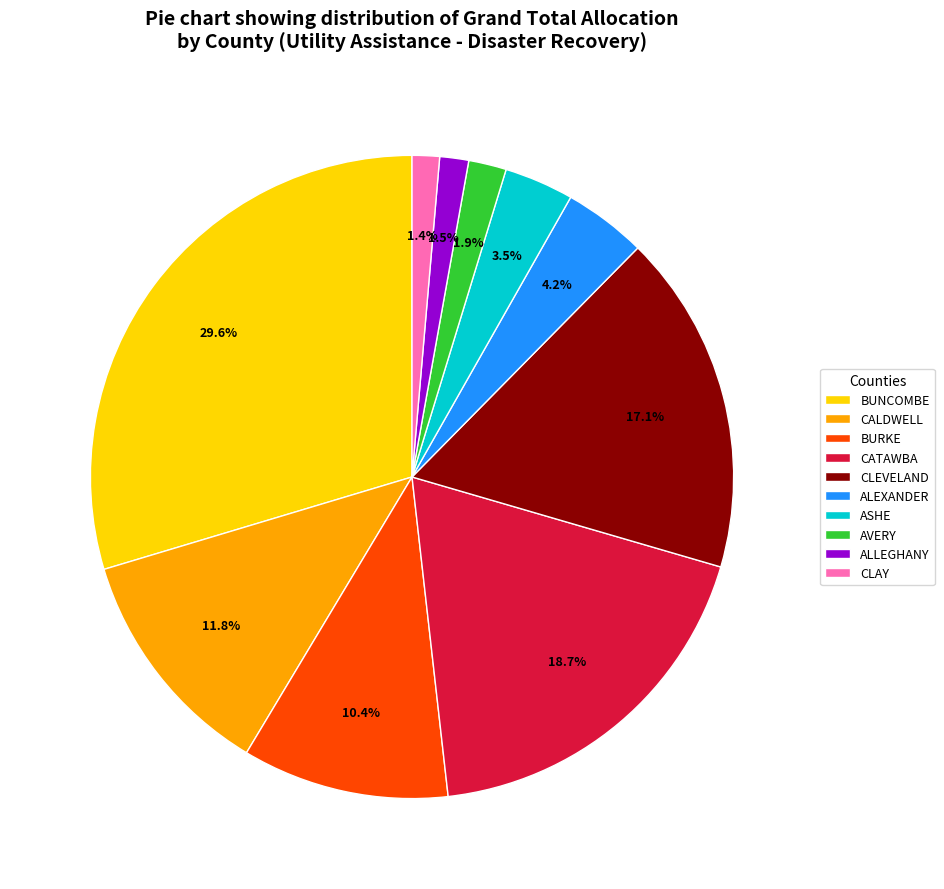

To the nearest percent, what portion does CATAWBA represent?

19%